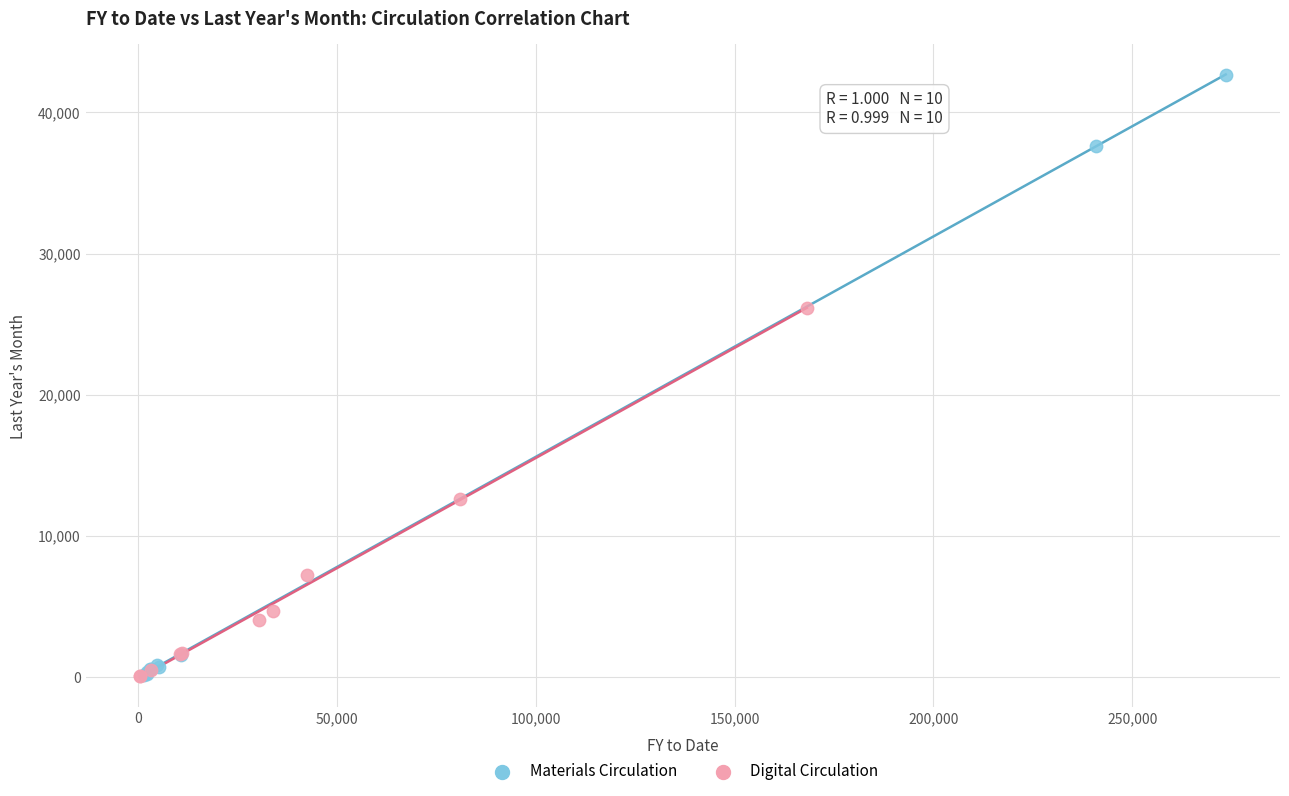

Which series has the largest Y range (max minus min)?

Materials Circulation